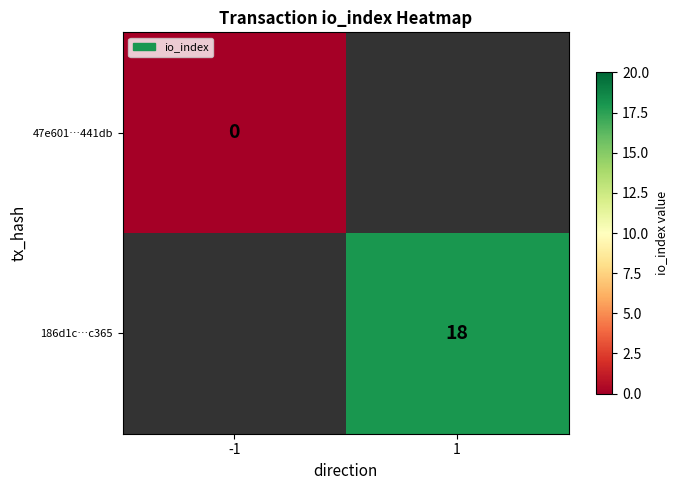

True or false: 186d1c…c365 has a value of 18 at 1.

True